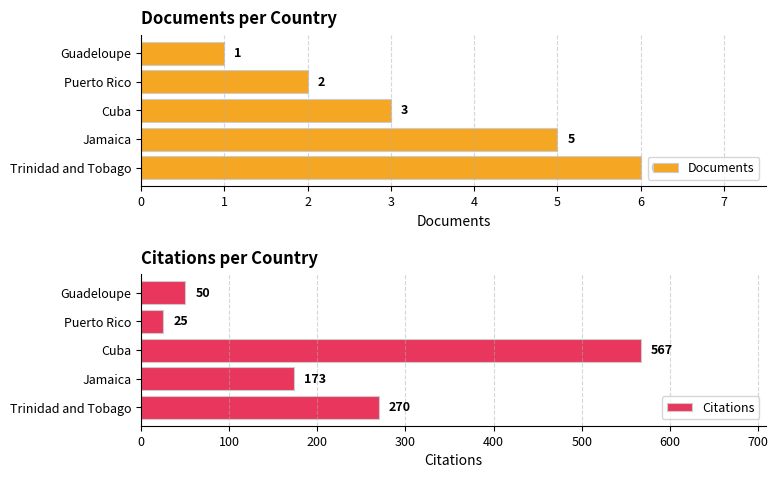

What is the difference between the maximum and second lowest values in the Documents series?

4